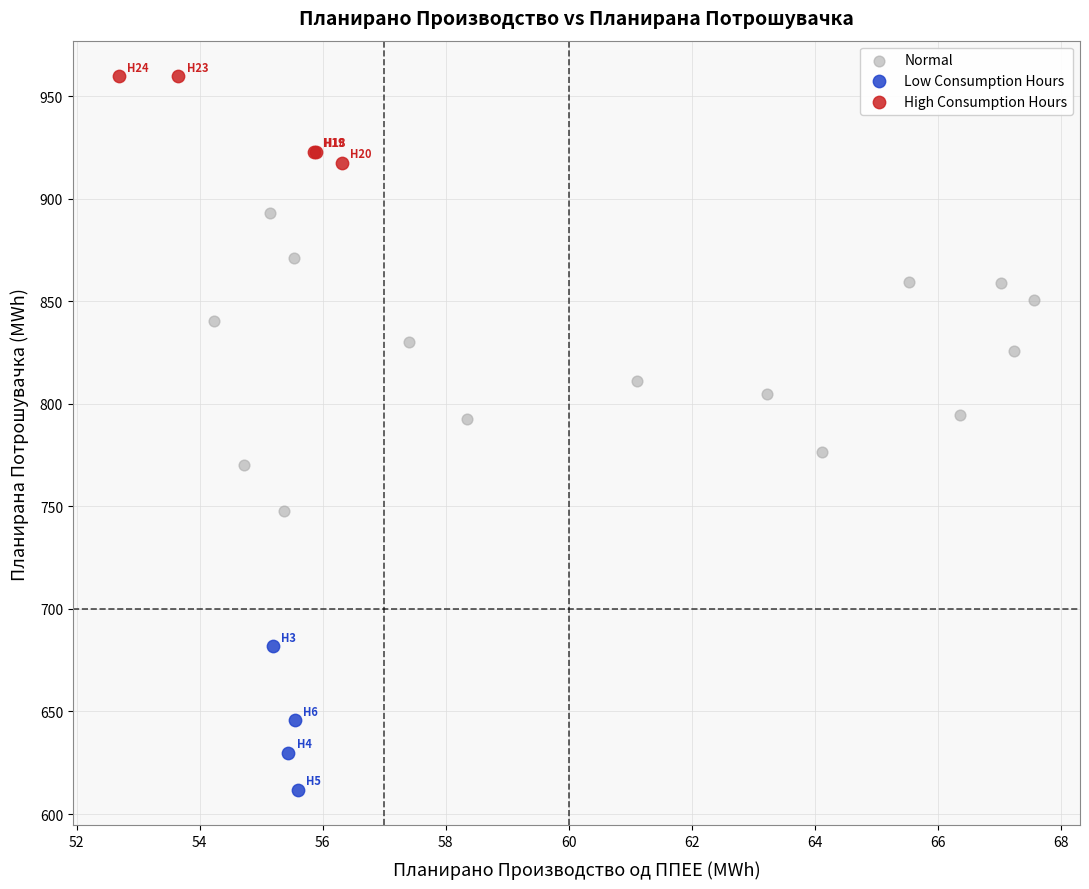

Which series contains the highest Y value?

High Consumption Hours